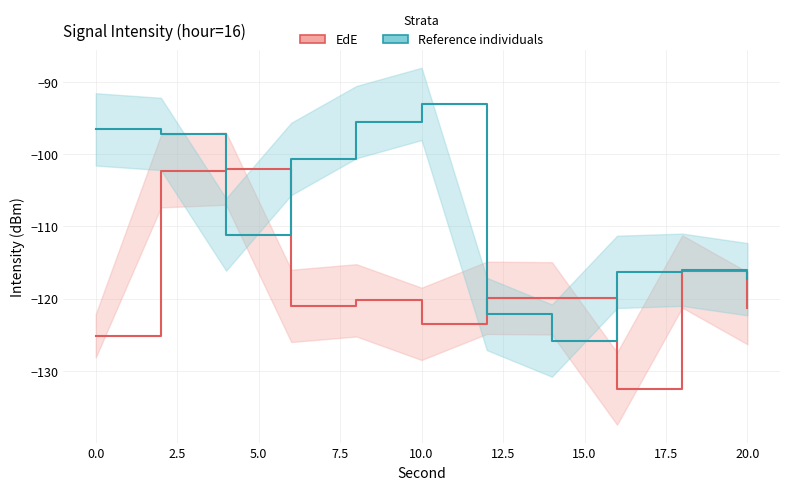

What are all the series names shown in the legend?

EdE, Reference individuals